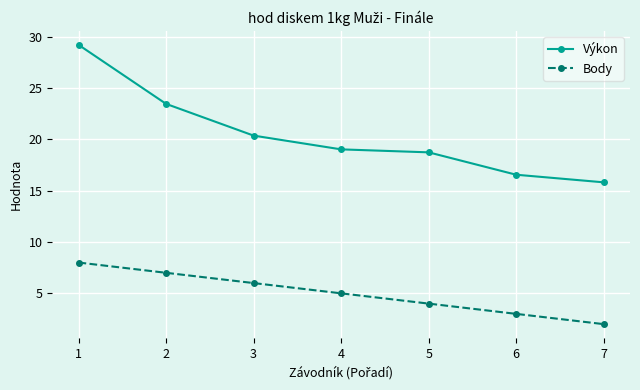

List the series in order of their peak value, highest first.

Výkon, Body